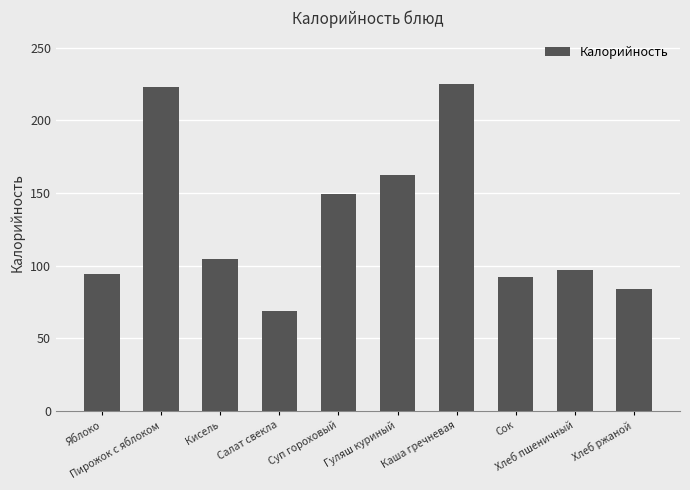

What is the difference between the second highest and minimum values?

154.0